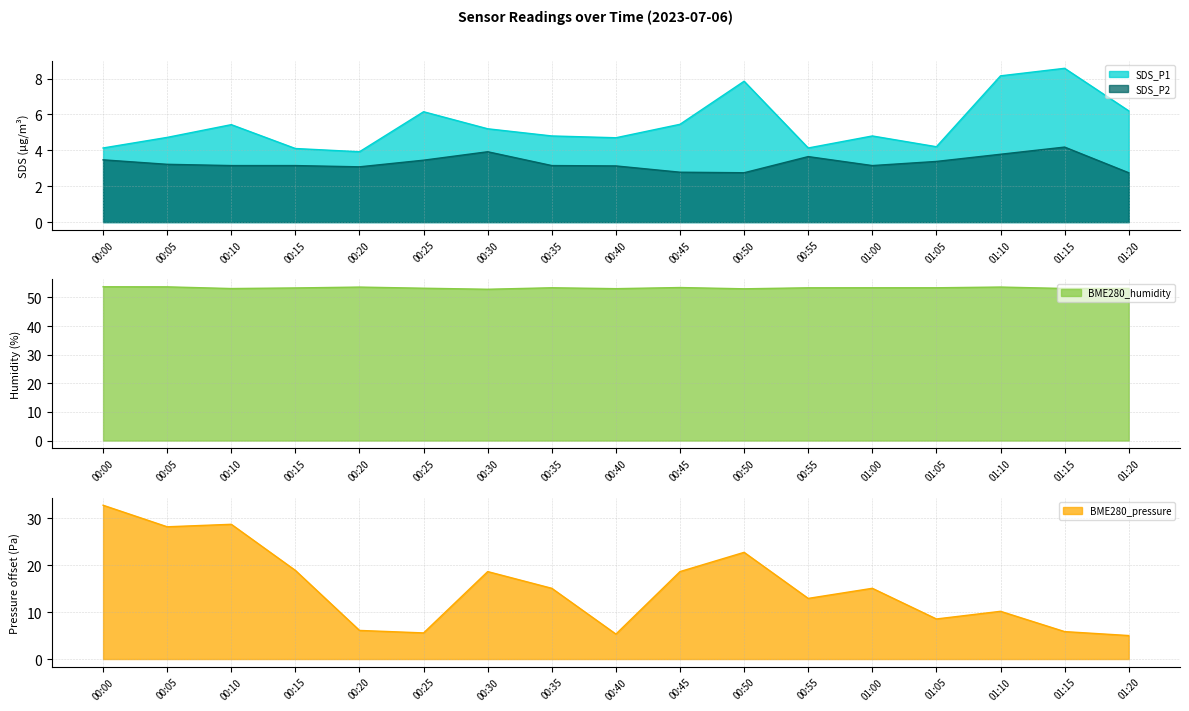

What is the value of the SDS_P1 point at the 5th from the left?

3.9